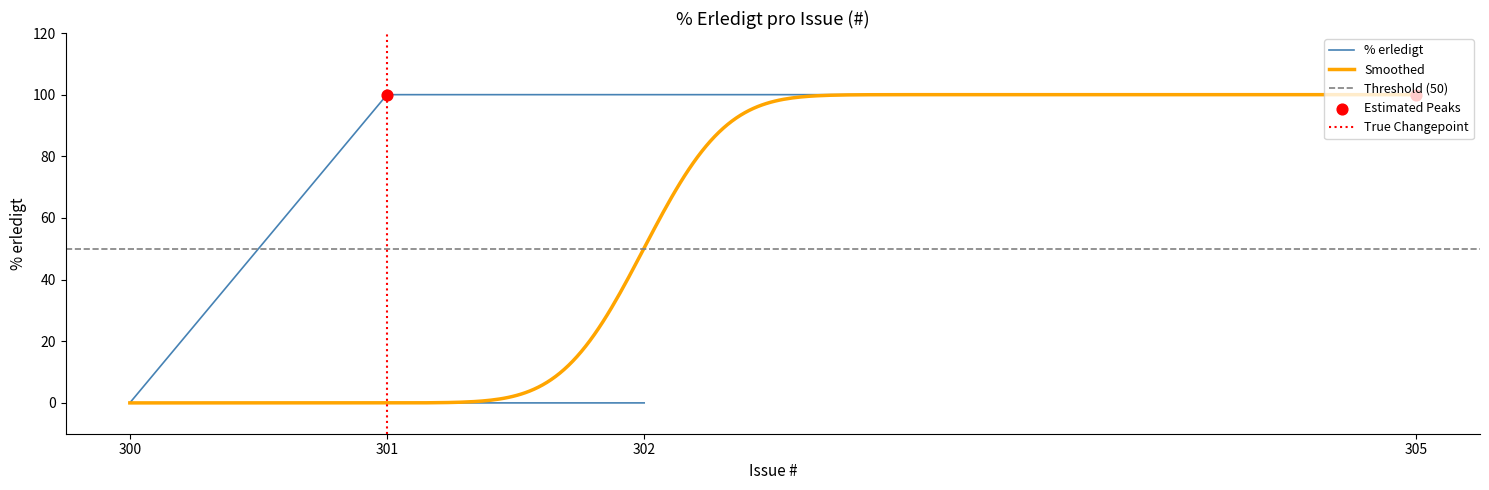

Between 300 and 301, which is larger?

301